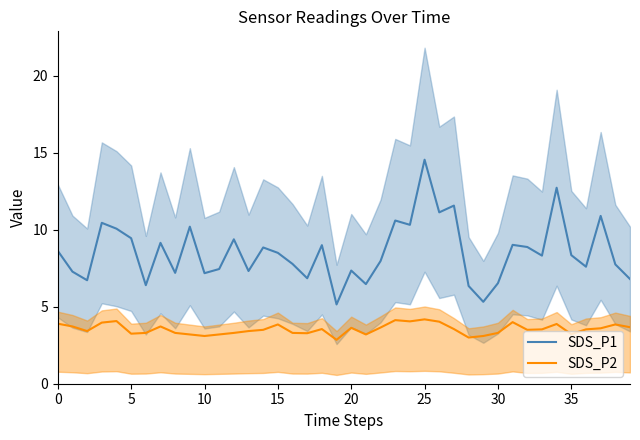

Which category has the highest value in the SDS_P1 series?

25